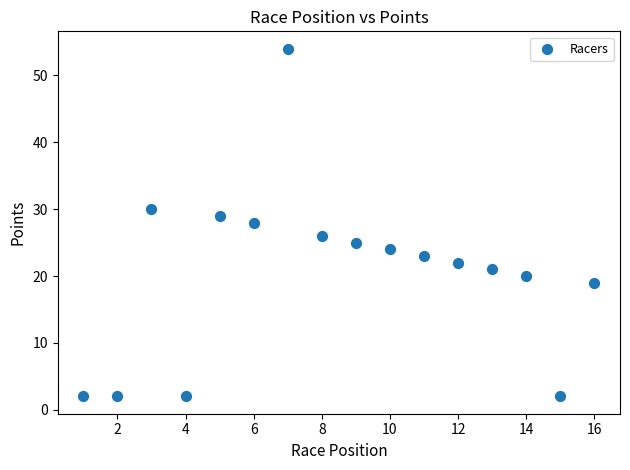

What is the range of X values (max minus min)?

15